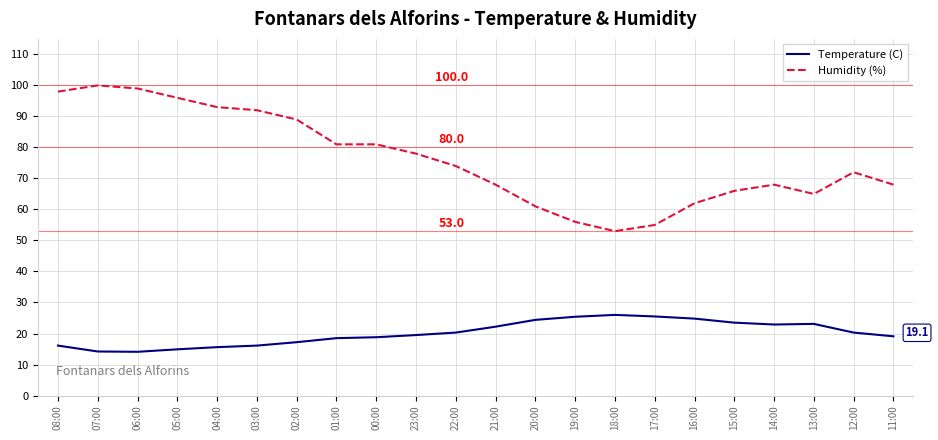

True or false: Humidity (%) and Temperature (C) intersect in this chart.

False